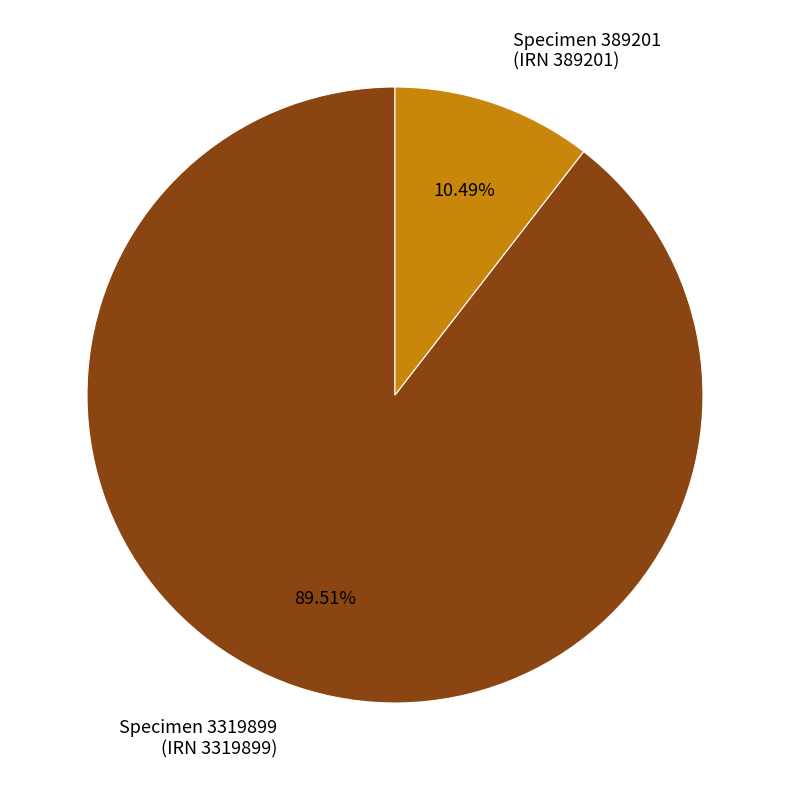

Between Specimen 3319899 (IRN 3319899) and Specimen 389201 (IRN 389201), which is larger?

Specimen 3319899 (IRN 3319899)